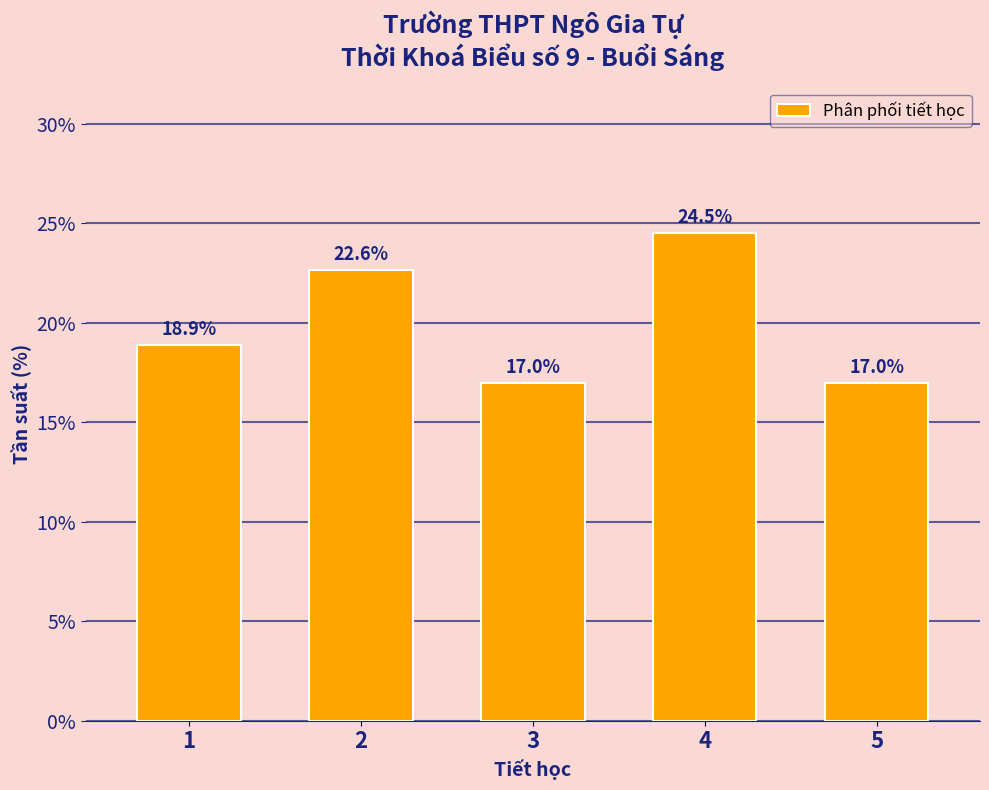

Reading right to left, what are all the values shown in this chart?

5=17.0	4=24.5	3=17.0	2=22.6	1=18.9